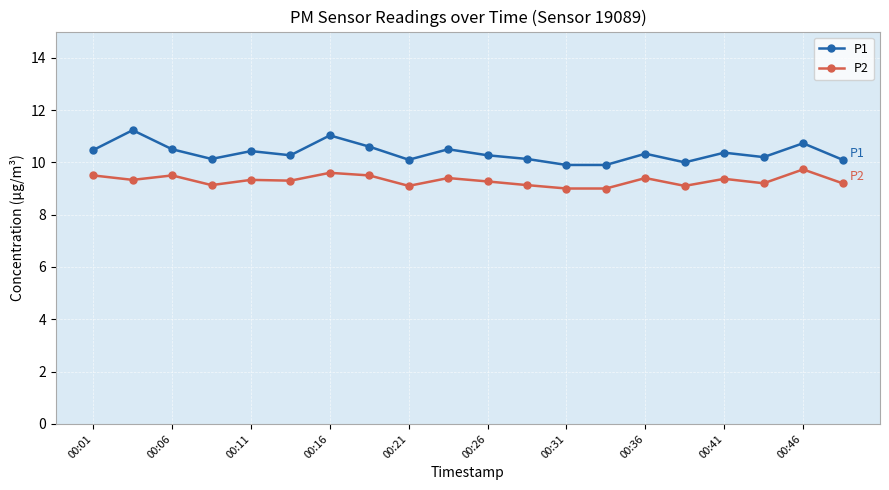

What is the greatest value displayed?

11.2